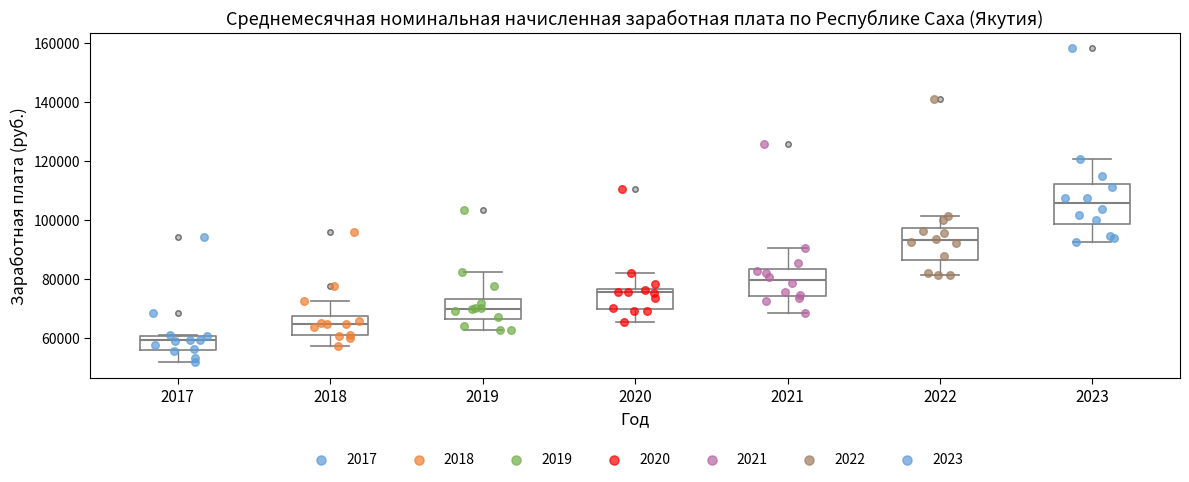

Reading left to right, read every box against the y-axis: the position of its median line, the range the box covers, and the ends of its whiskers. The values are not printed on the chart, so give them approximately, as read against the axis.

2017: median 60000 (just below the box's upper edge), box 56000 to 60000, whiskers 52000 to 62000
2018: median 64000, box 60000 to 68000, whiskers 58000 to 72000
2019: median 70000, box 66000 to 74000, whiskers 62000 to 82000
2020: median 76000 (just below the box's upper edge), box 70000 to 76000, whiskers 66000 to 82000
2021: median 80000, box 74000 to 84000, whiskers 68000 to 90000
2022: median 94000, box 86000 to 98000, whiskers 82000 to 102000
2023: median 106000, box 98000 to 112000, whiskers 92000 to 120000